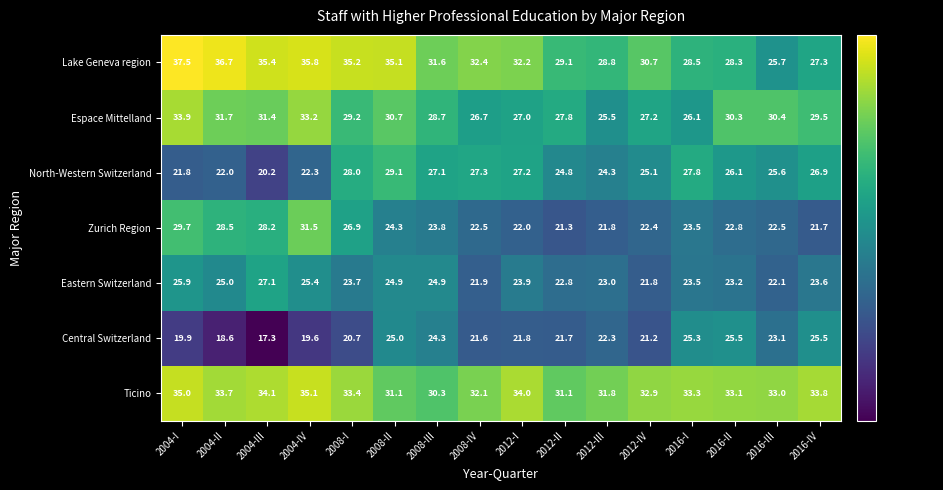

How many data points in Eastern Switzerland are less than 23?

4